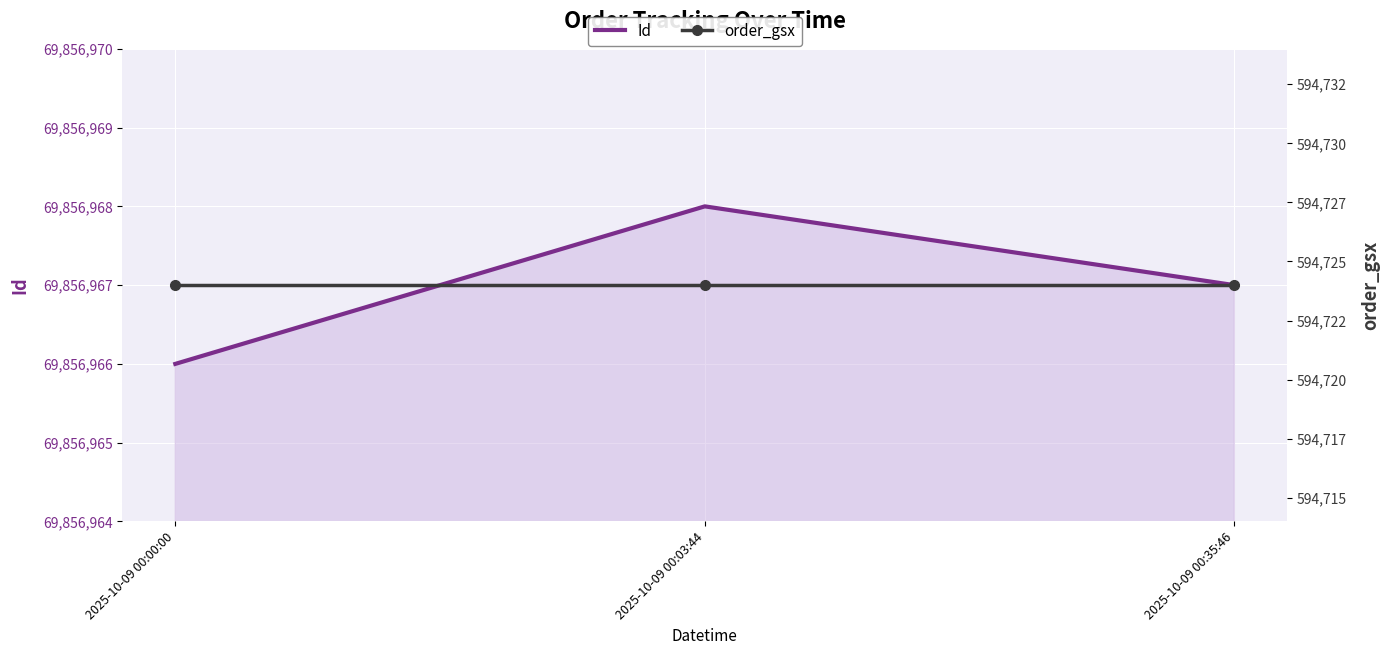

Count the Id values in the range 69856966 to 69856968.

3